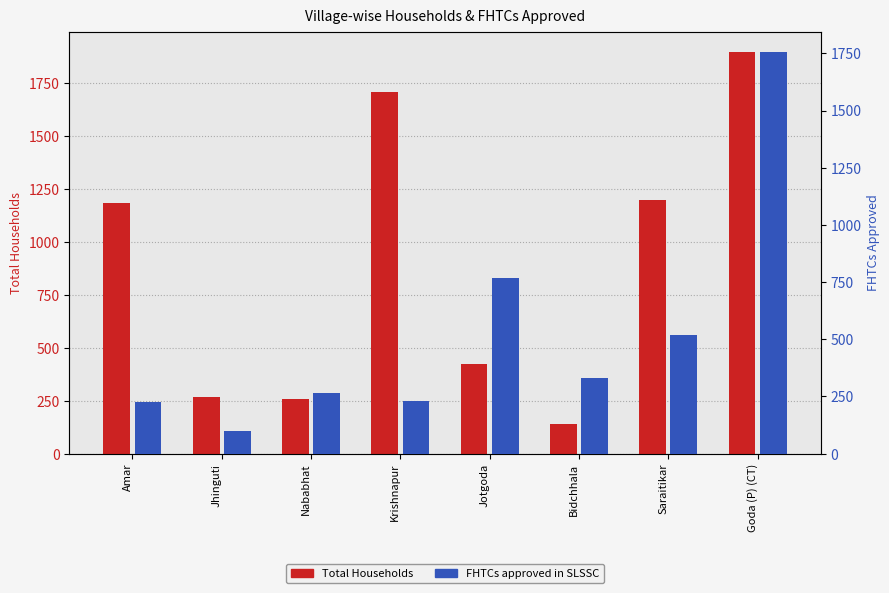

What are all the series names shown in the legend?

Total Households, FHTCs approved in SLSSC